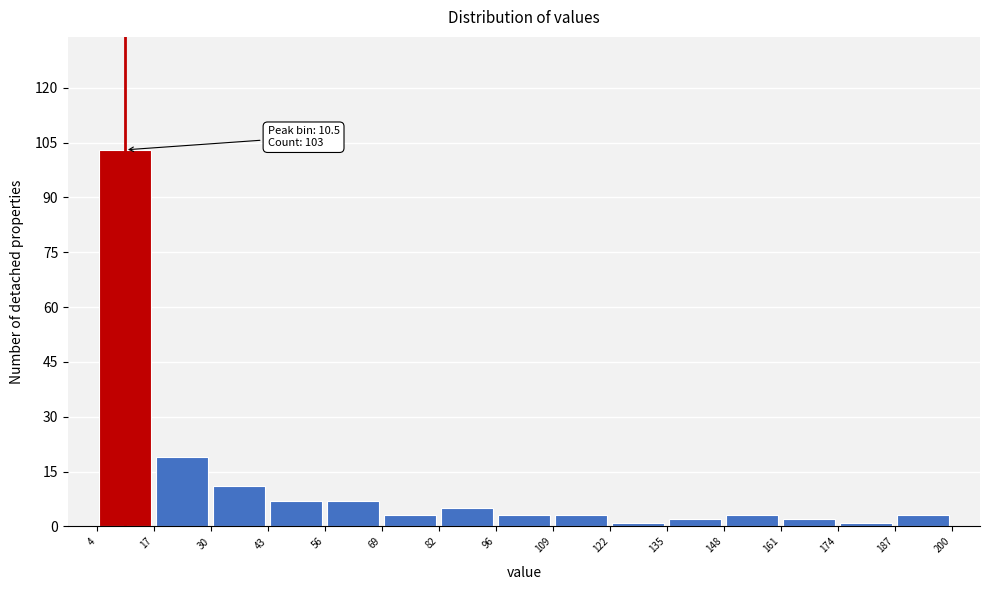

Over which range of the x-axis is the bar tallest?

4 to 17